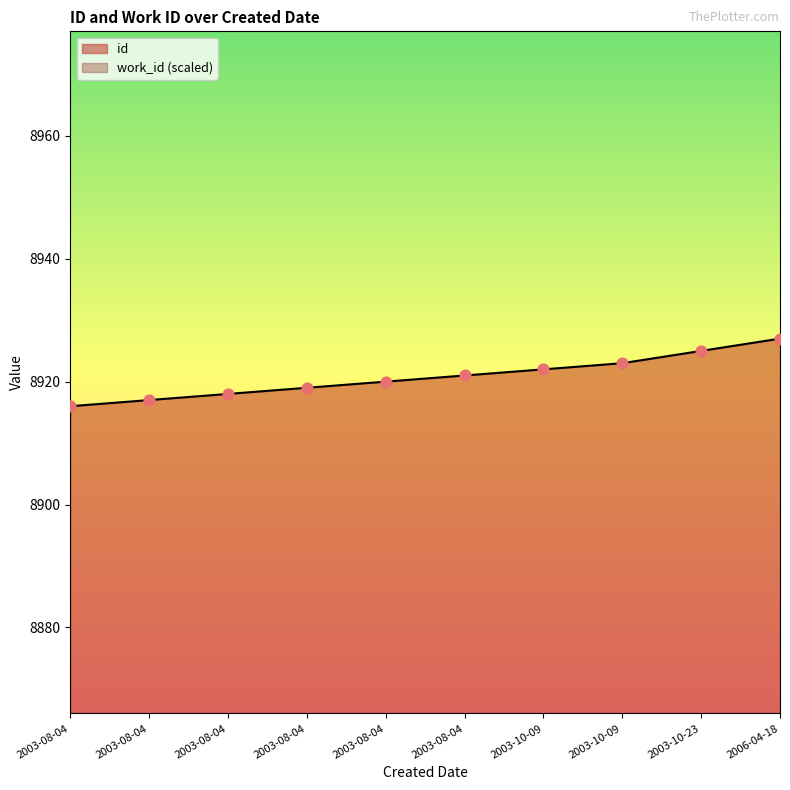

What is the change in value from 2003-08-04 to 2006-04-18?

+10